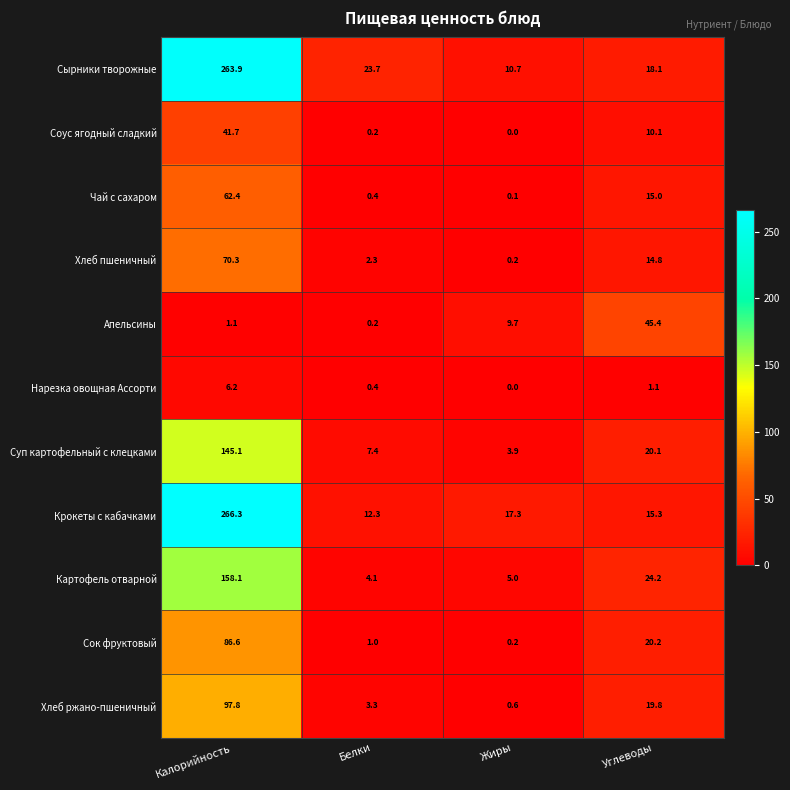

Is it true that Чай с сахаром equals 15.6 at Калорийность?

False